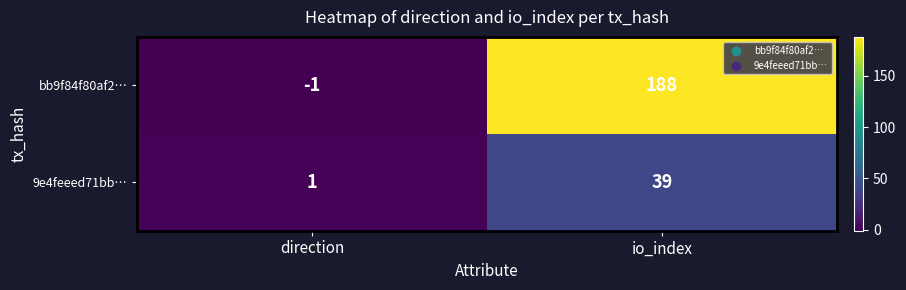

At how many categories does at least one series exceed 26?

1